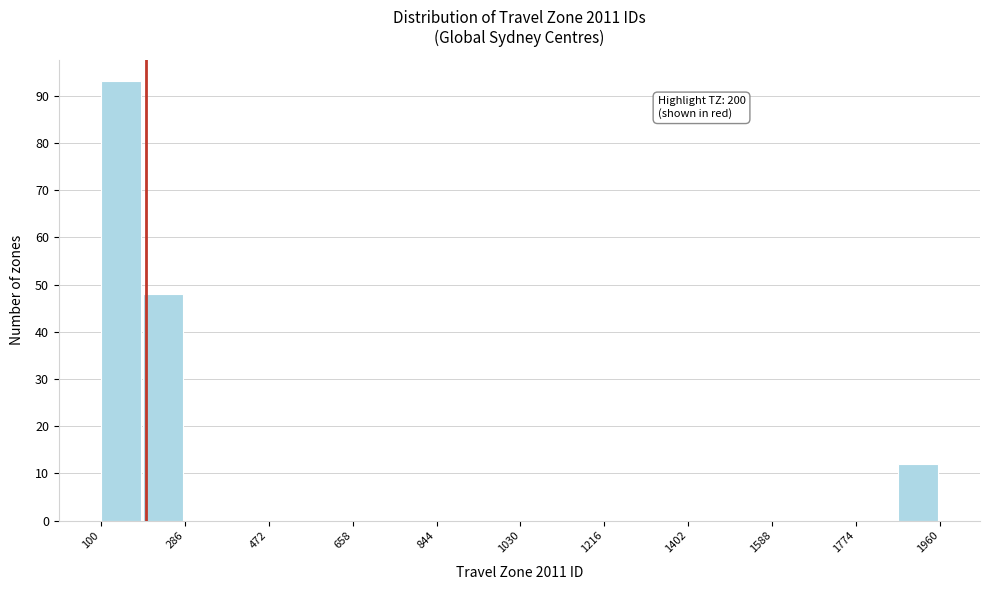

Which range on the x-axis has the tallest bar?

100 to 200